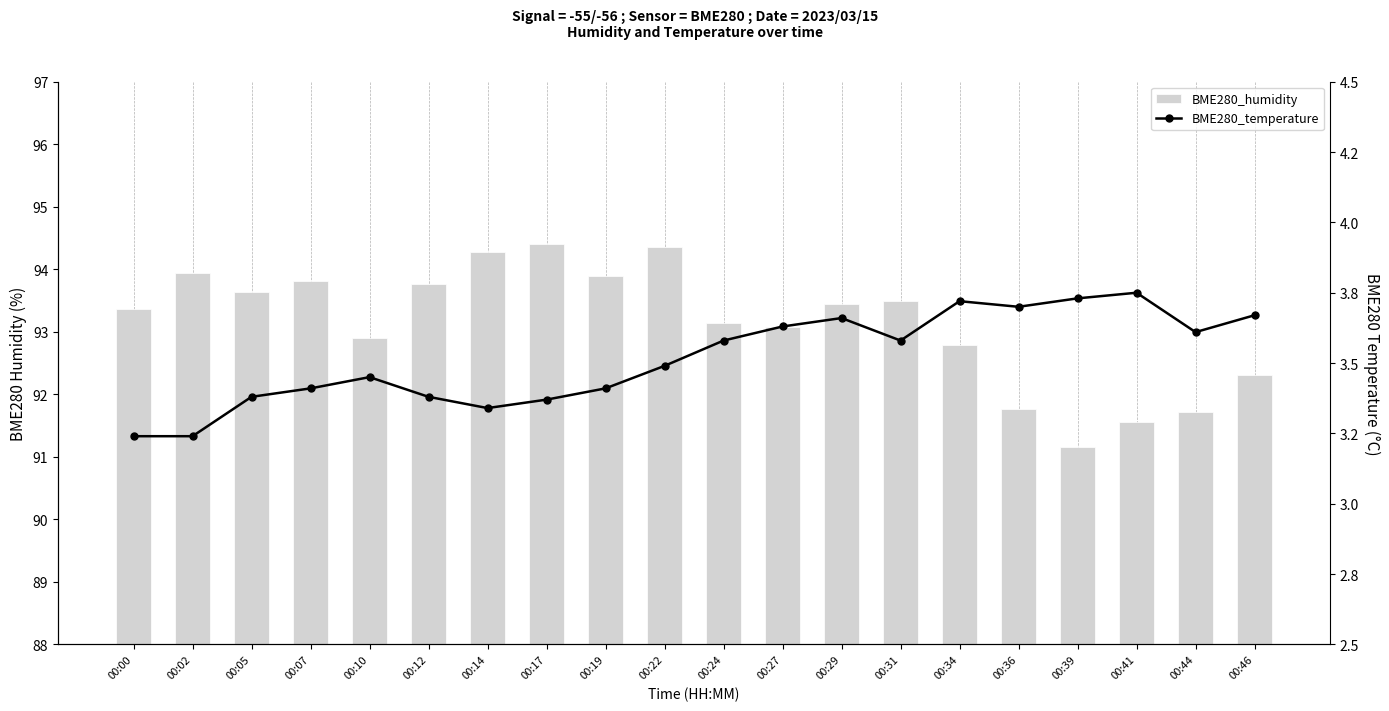

What are all the series names shown in the legend?

BME280_humidity, BME280_temperature